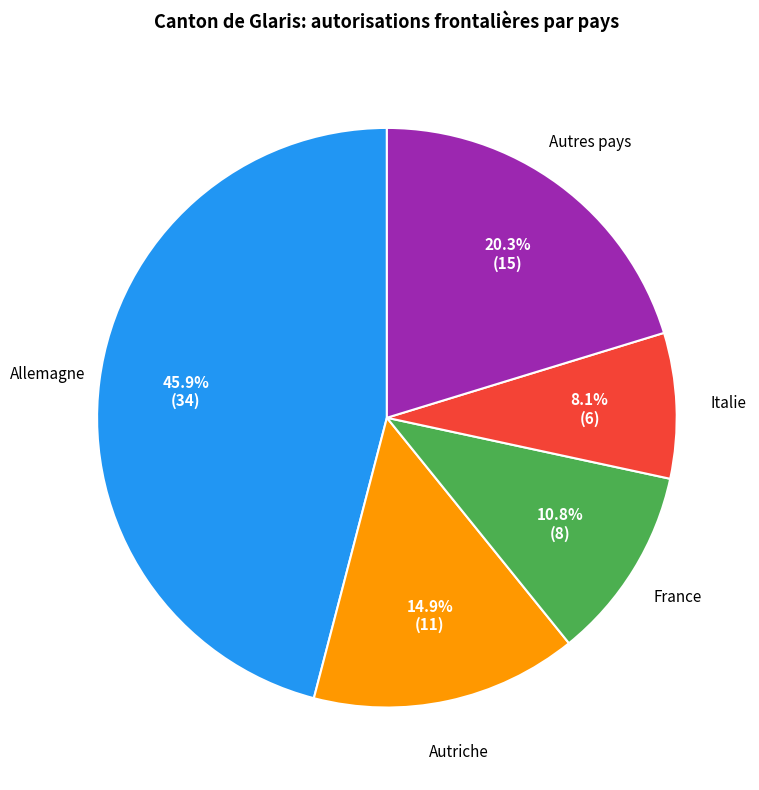

Does any single category account for the majority?

No